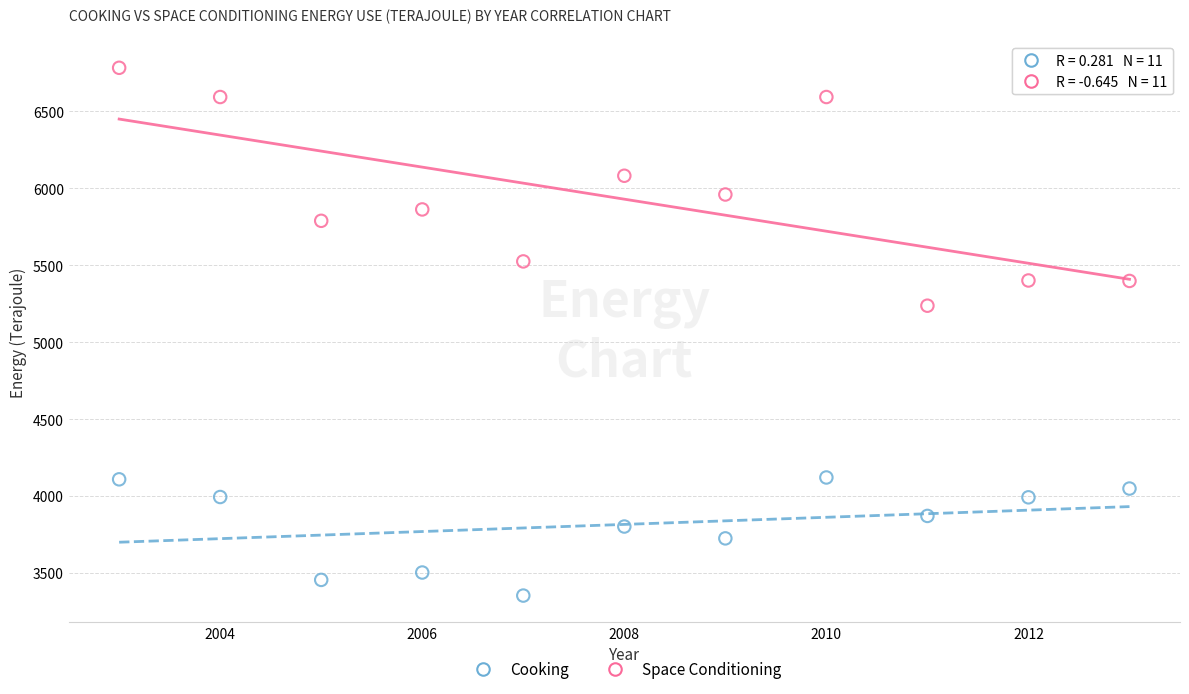

Across all data points, what is the range of Y values (max minus min)?

3432